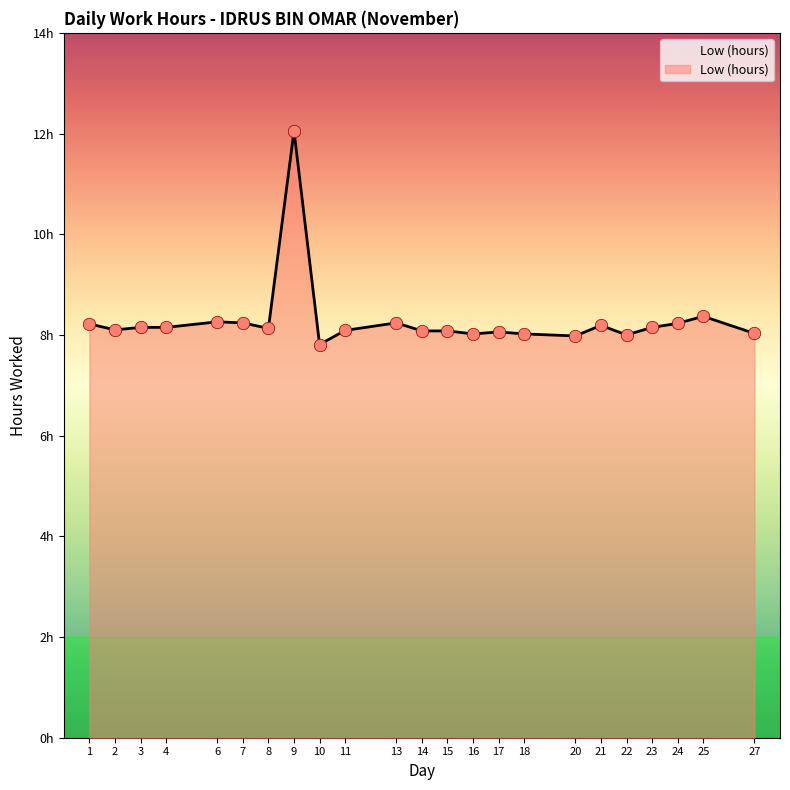

What is the change in value from 14 to 20?

-0.1